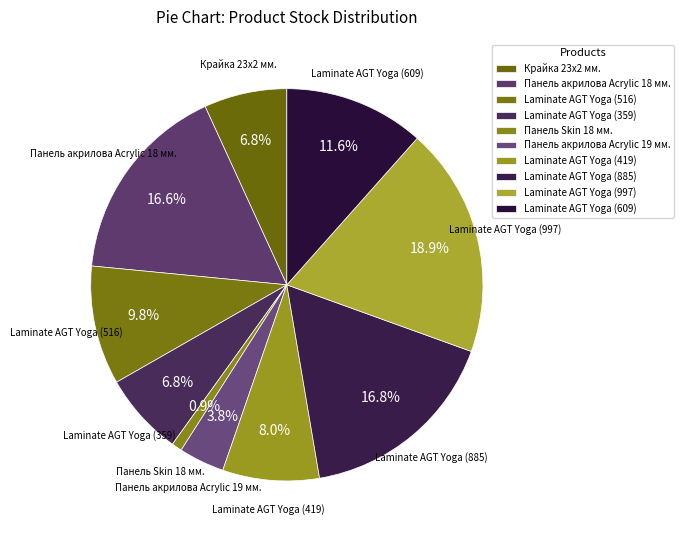

What percentage do Laminate AGT Yoga (419) and Крайка 23x2 мм. together represent?

14.8%